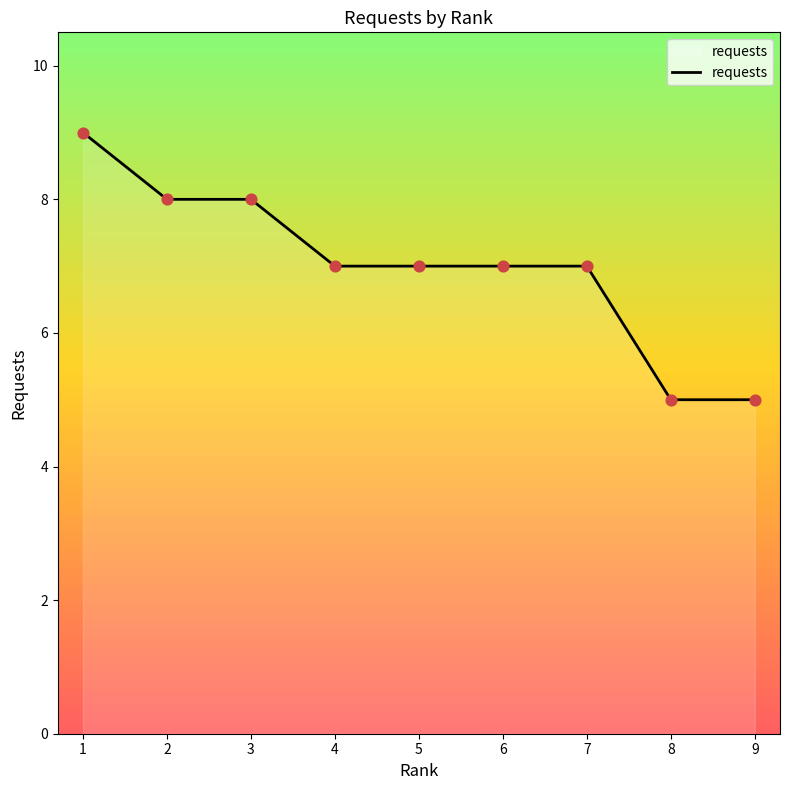

Approximately how many times larger is the value at 3 compared to 7?

1.1